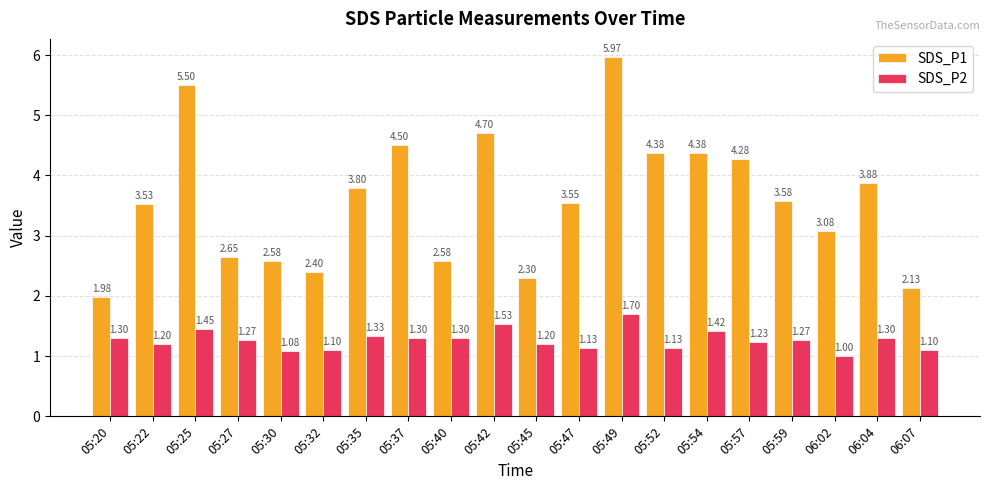

At 06:04, list the series in order from largest to smallest.

SDS_P1, SDS_P2